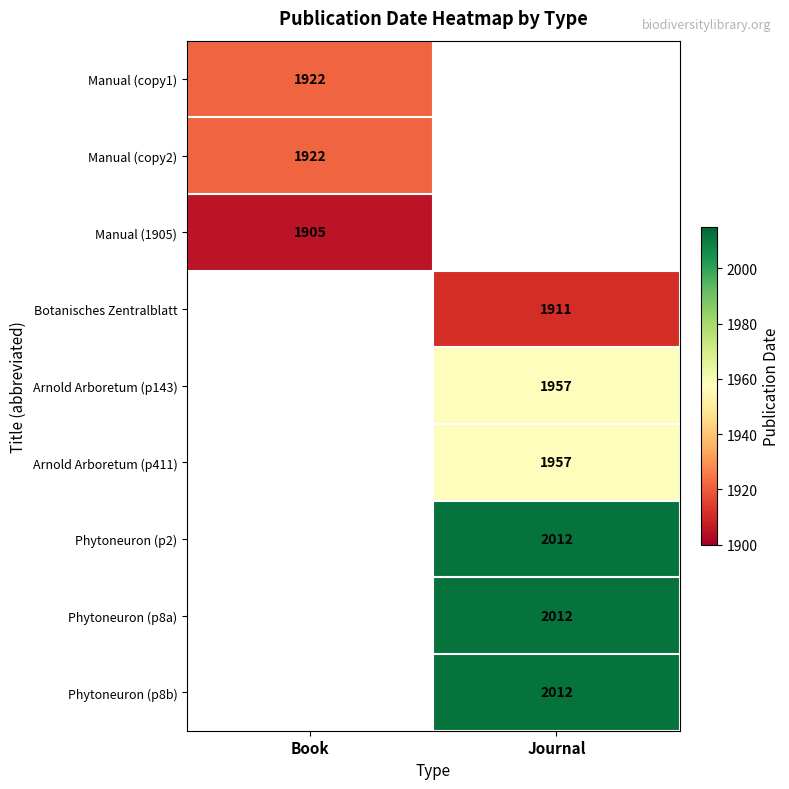

Is it true that Botanisches Zentralblatt equals 3220 at Journal?

False